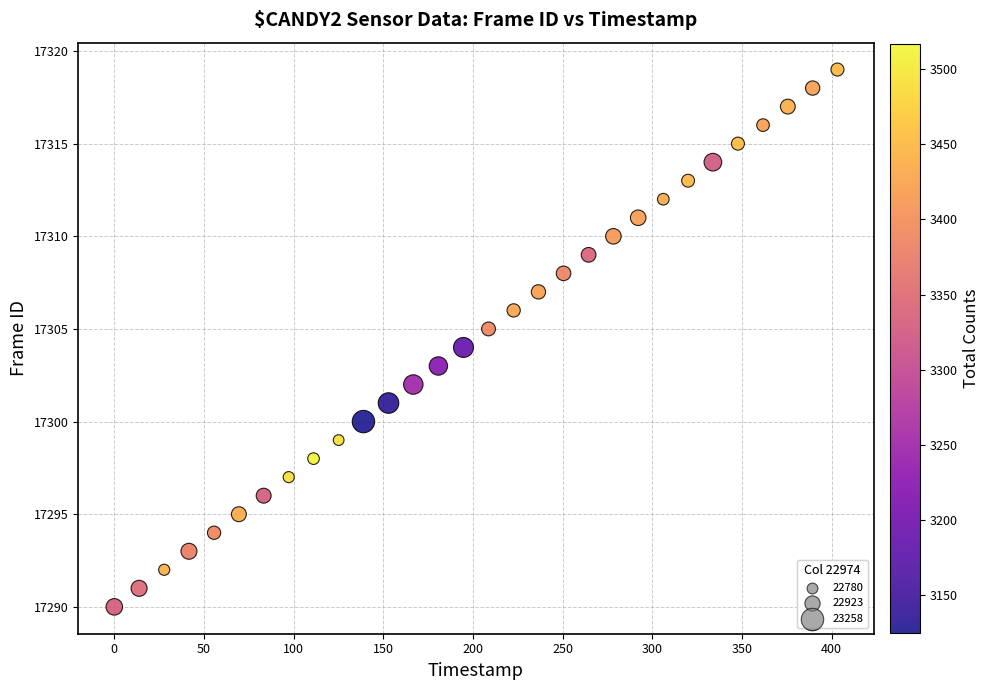

What is the range of Y values (max minus min)?

29